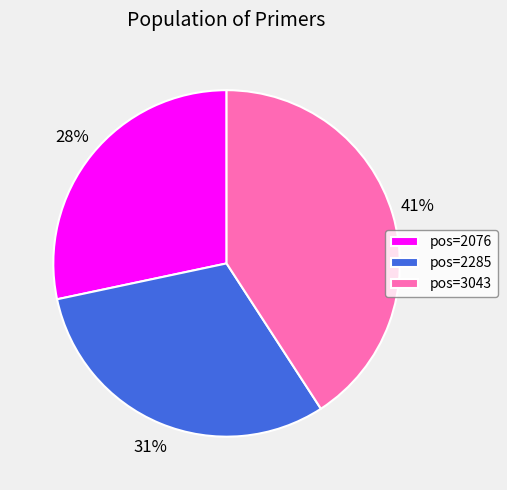

Which category has the smallest portion of the pie?

pos=2076